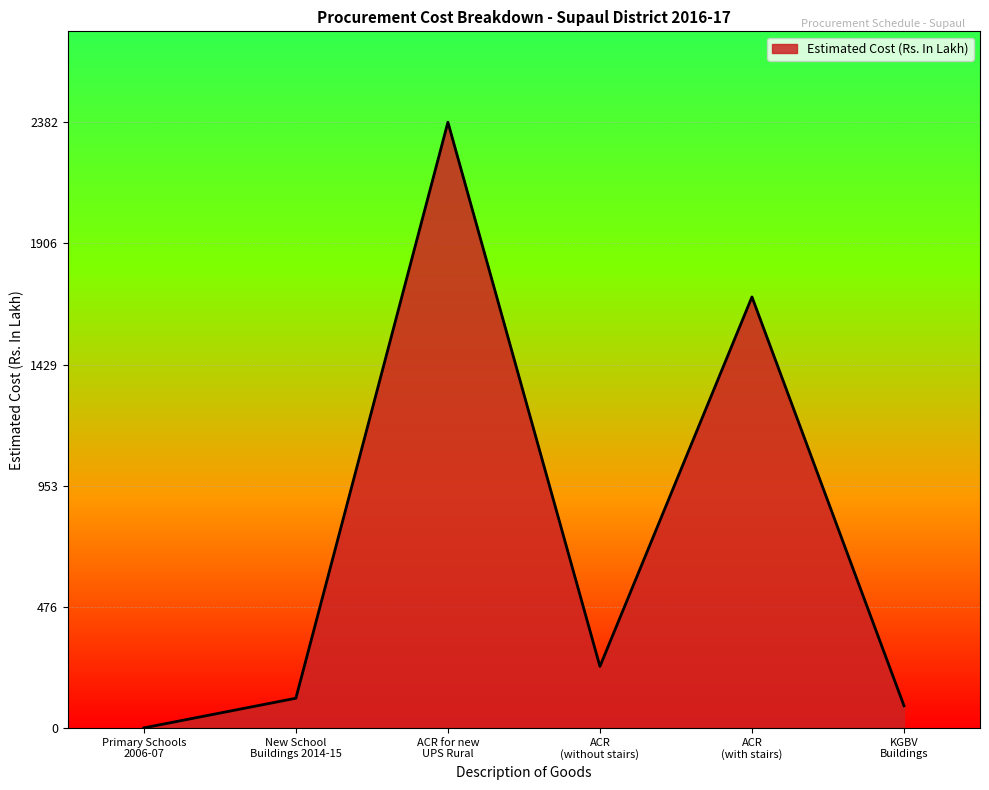

Which category has the lowest value across all series?

Primary Schools
2006-07